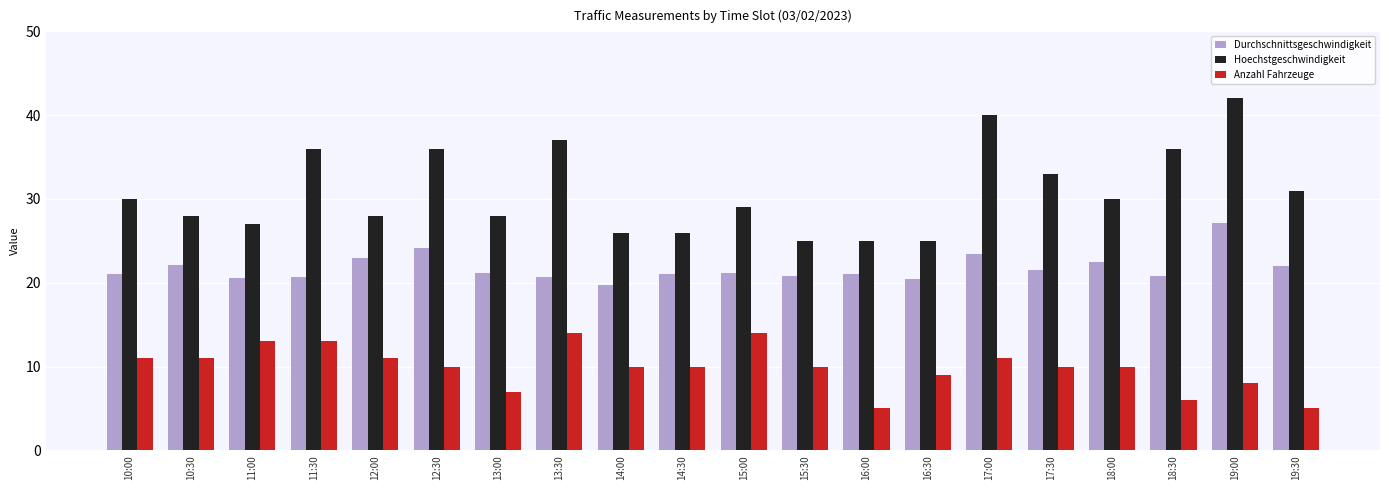

What is the value of the Anzahl Fahrzeuge bar at the 7th from the left?

7.0